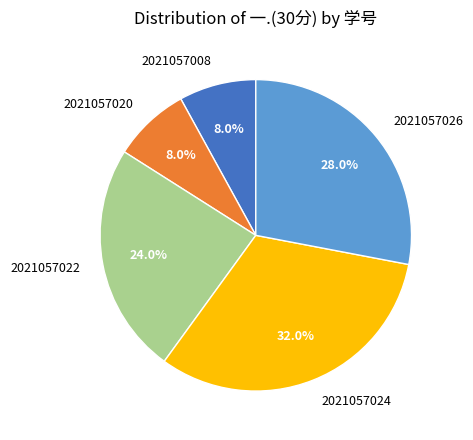

Which slice is the largest?

2021057024